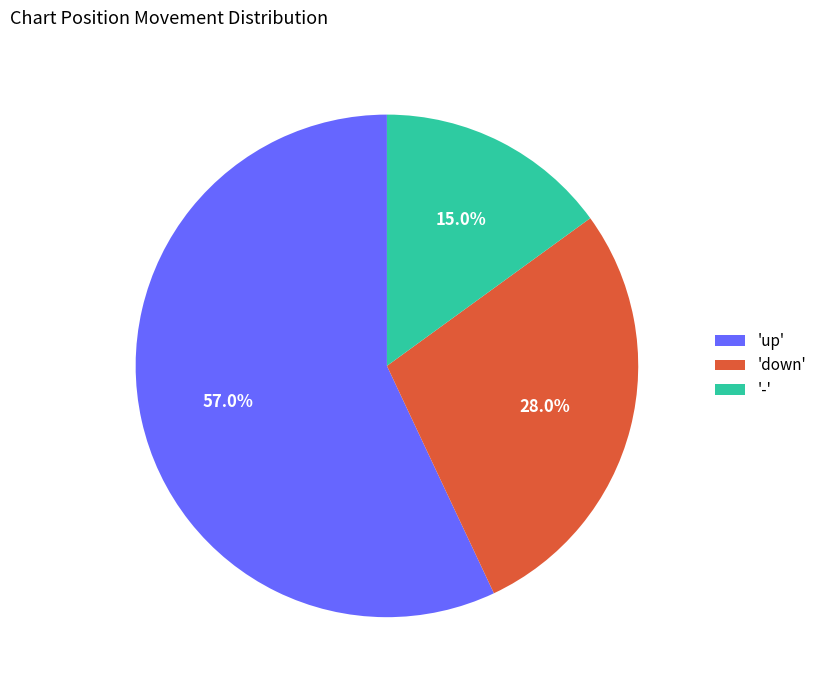

Rank the categories by value from lowest to highest.

'-', 'down', 'up'